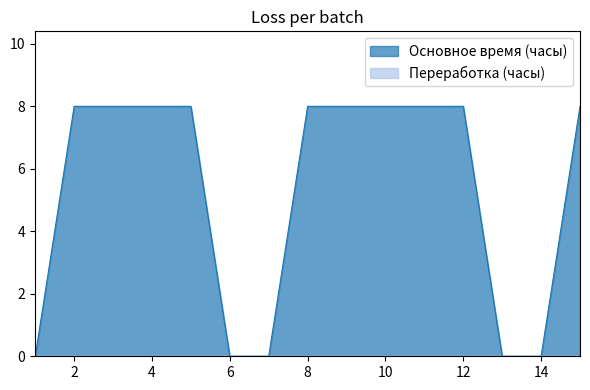

Between 3 and 2, which is larger?

3